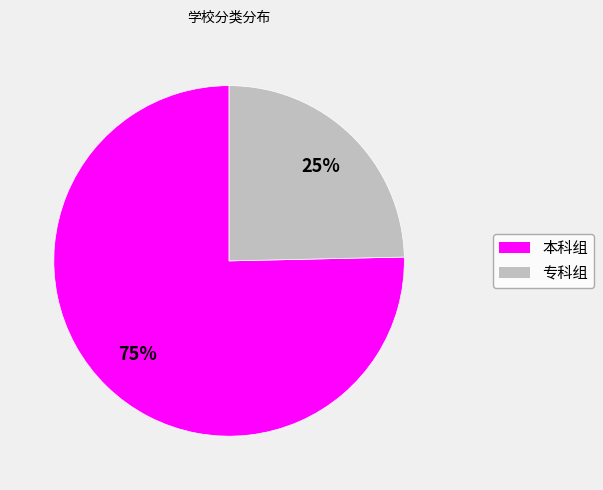

Which slice is the largest?

本科组